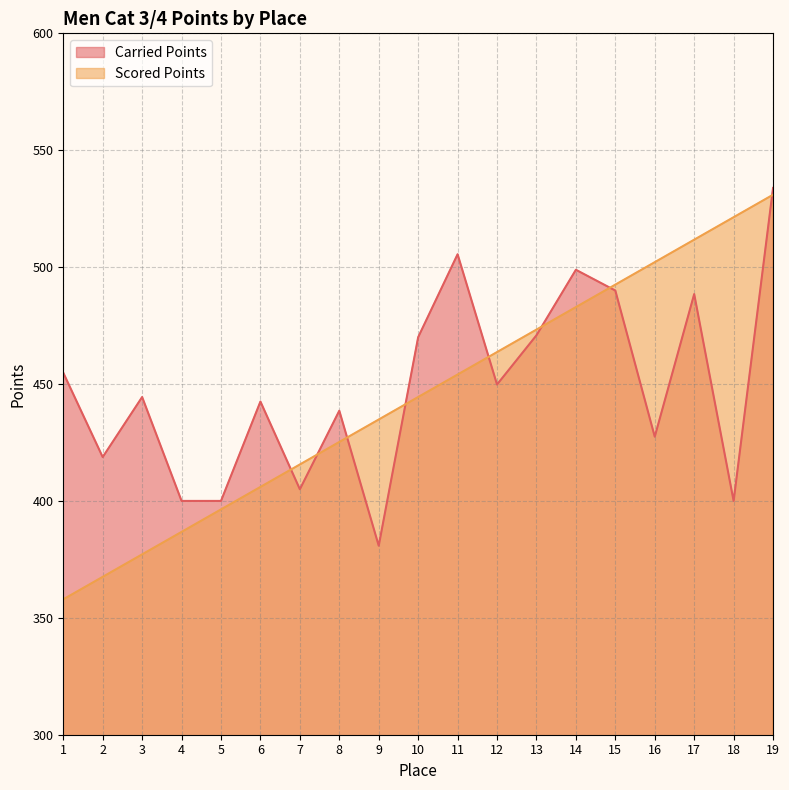

How many times do Scored Points and Carried Points cross each other?

8